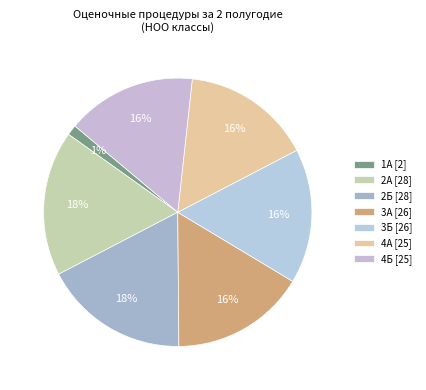

What is the ratio of the value at 4А to the value at 2Б?

0.9